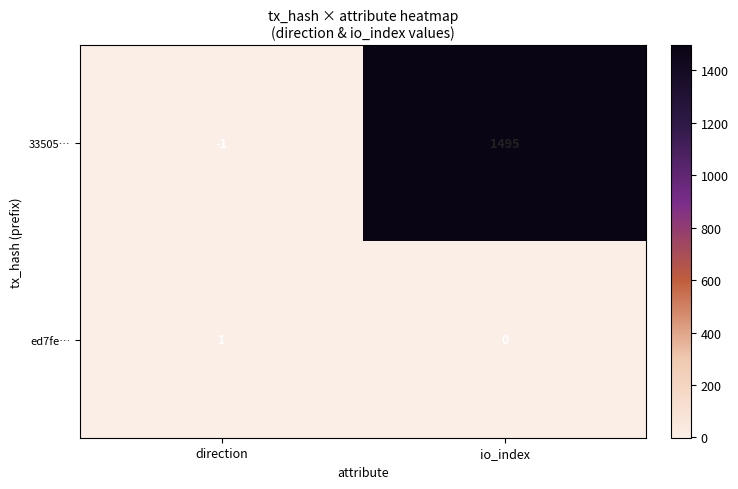

Is it true that 33505… equals -1 at direction?

True